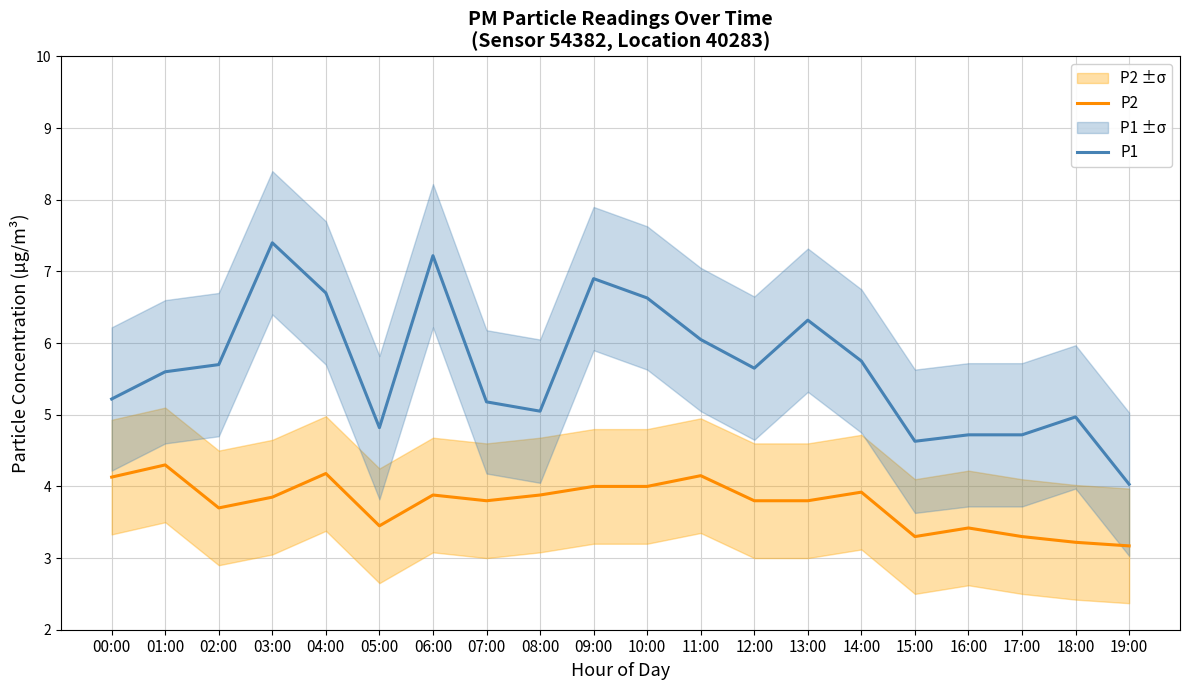

What is the smallest value displayed?

3.2